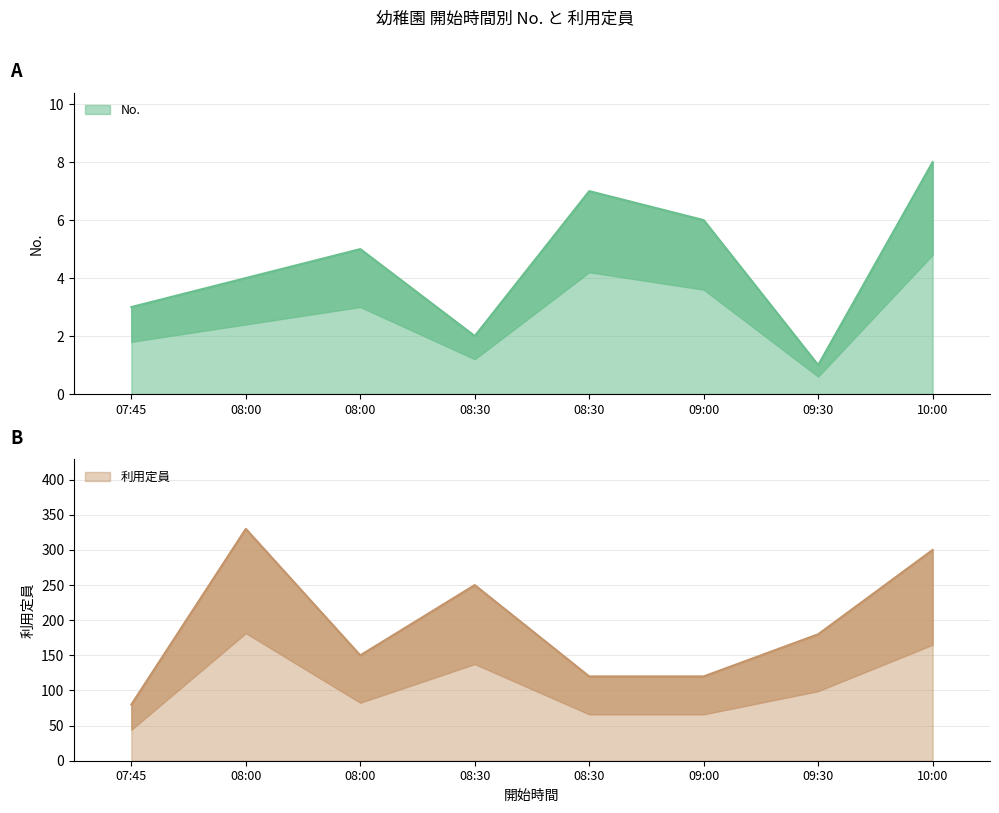

Which category has the lowest value in the No. series?

09:30